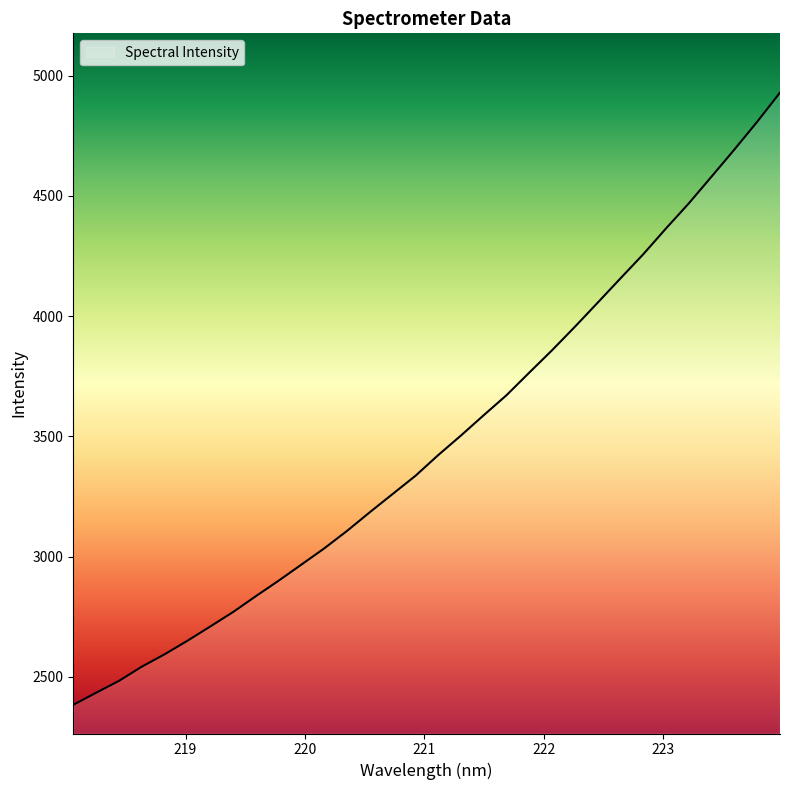

What is the smallest value displayed?

2384.0